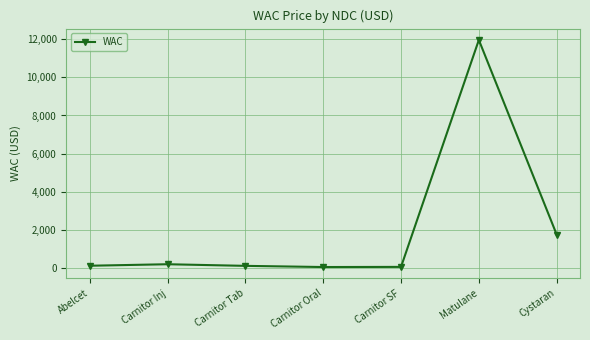

What is the label of the 6th point from the left?

Matulane